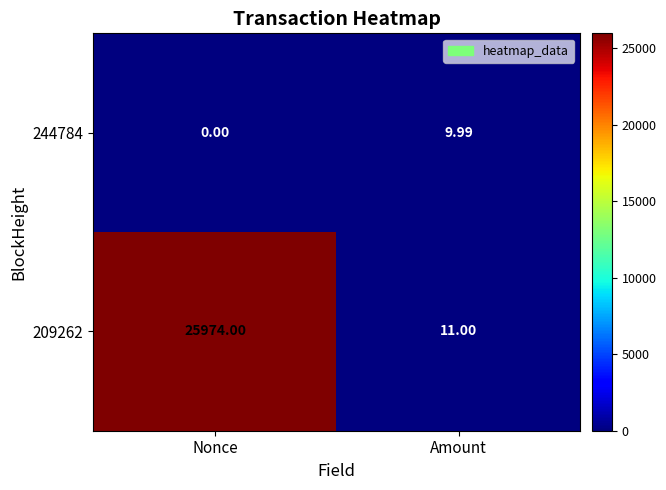

At which category is the sum across all series the highest?

Nonce